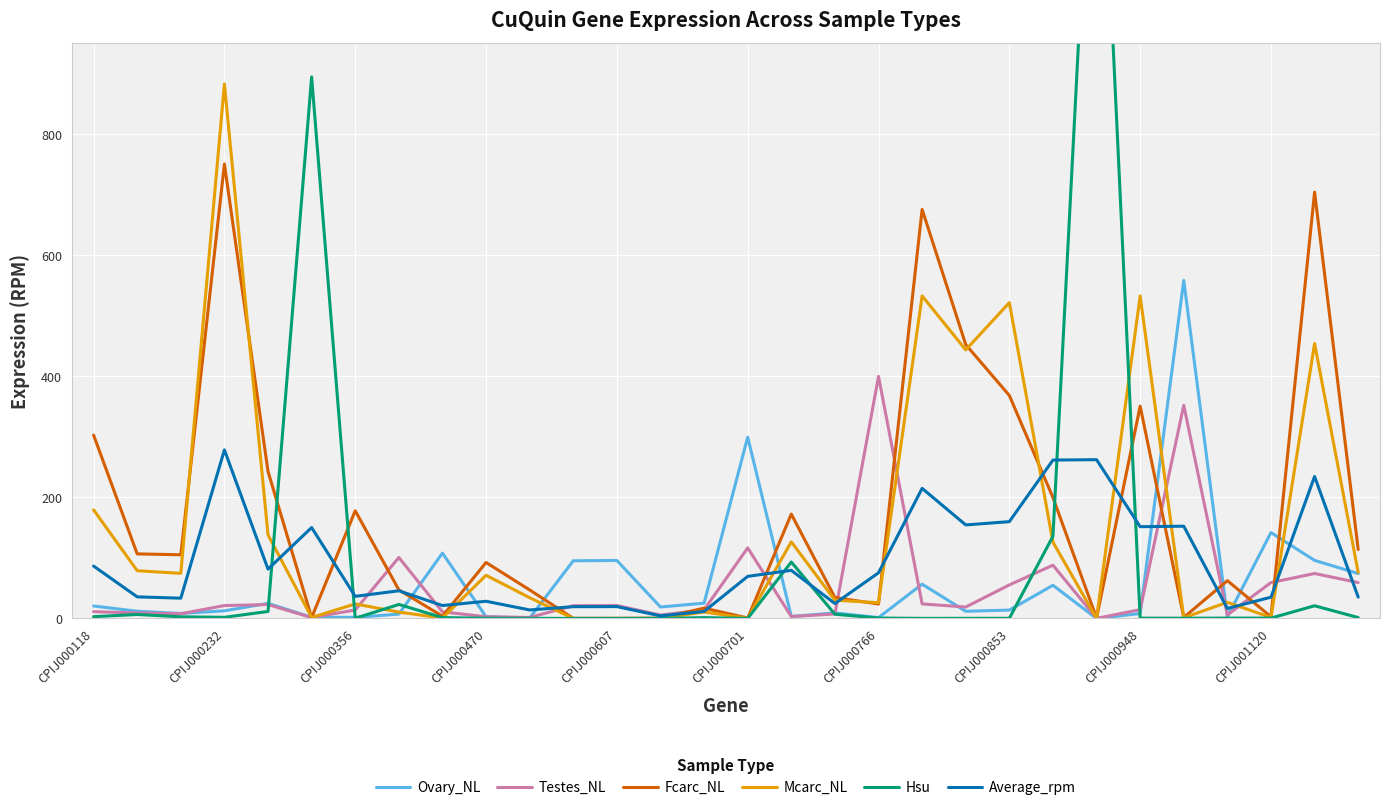

Reading left to right, what are all the values shown in this chart?

Ovary_NL: 20.5	11.8	8.2	12.6	24.9	1.9	1.7	7.1	107.8	2.9	0.6	95.2	95.7	18.9	25.2	299.4	3.2	9.1	1.3	56.6	11.8	13.7	54.7	0.0	8.1	558.1	2.6	141.8	95.8	74.2
Testes_NL: 11.2	9.0	7.7	21.2	22.9	1.4	14.0	100.6	10.9	2.8	1.6	21.0	21.3	5.5	14.2	116.5	3.1	7.4	399.7	24.0	18.8	55.3	87.9	0.1	14.5	351.9	5.8	59.2	74.2	59.2
Fcarc_NL: 302.8	106.6	105.1	750.3	242.7	1.4	177.8	47.2	3.7	92.4	47.1	0.2	0.2	0.5	17.0	0.7	172.3	34.5	23.8	675.4	452.2	368.2	199.7	0.7	350.5	1.7	62.4	2.7	703.9	113.9
Mcarc_NL: 179.3	78.8	74.4	882.4	138.0	1.6	23.9	10.5	0.6	71.3	34.2	0.0	0.0	0.1	10.7	0.1	126.4	30.1	25.9	532.5	443.4	521.4	126.0	0.0	532.5	1.1	26.6	1.5	453.9	76.1
Hsu: 2.9	6.5	2.6	1.8	11.5	894.1	0.2	23.1	1.4	0.3	0.1	0.0	0.0	0.0	1.3	0.1	93.2	6.9	0.7	0.1	0.2	0.2	135.7	1526.3	0.5	0.4	0.5	0.6	20.9	1.4
Average_rpm: 86.4	35.6	33.4	278.2	81.5	150.1	36.4	45.6	21.3	28.3	14.0	19.4	19.5	4.2	11.5	69.5	79.4	24.6	75.3	214.8	154.4	159.8	261.5	262.1	151.5	152.3	16.4	35.1	234.4	35.2